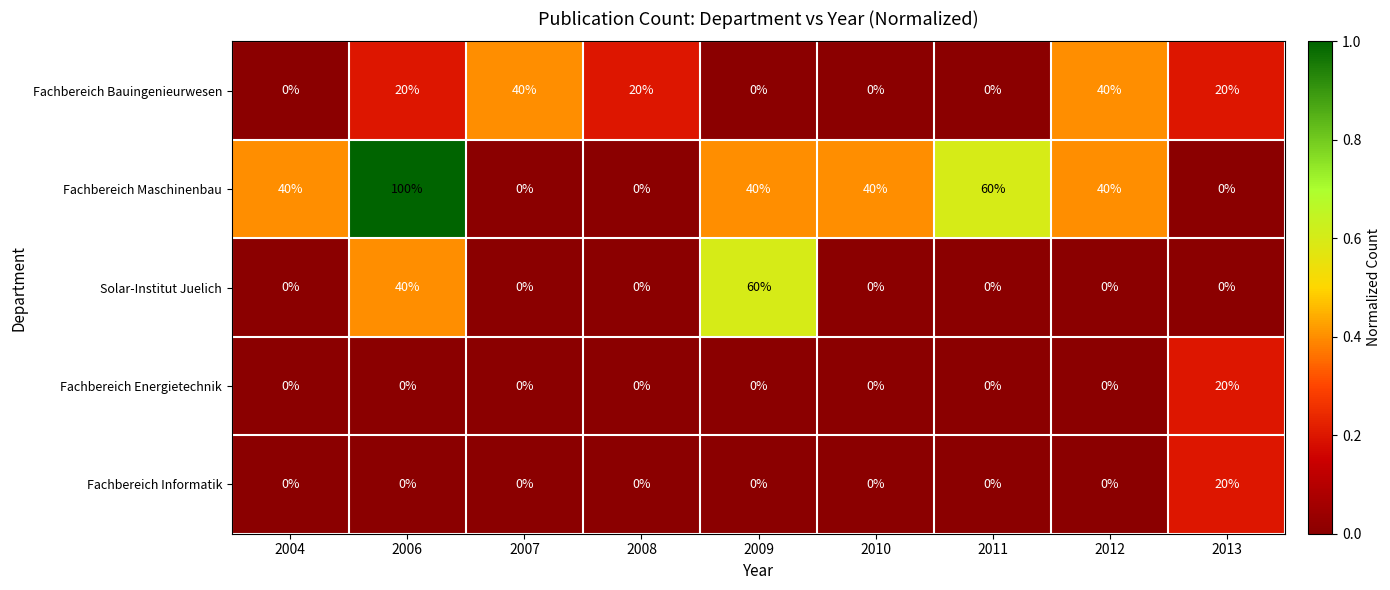

Between 2004 and 2006, which series saw the biggest shift?

Fachbereich Maschinenbau